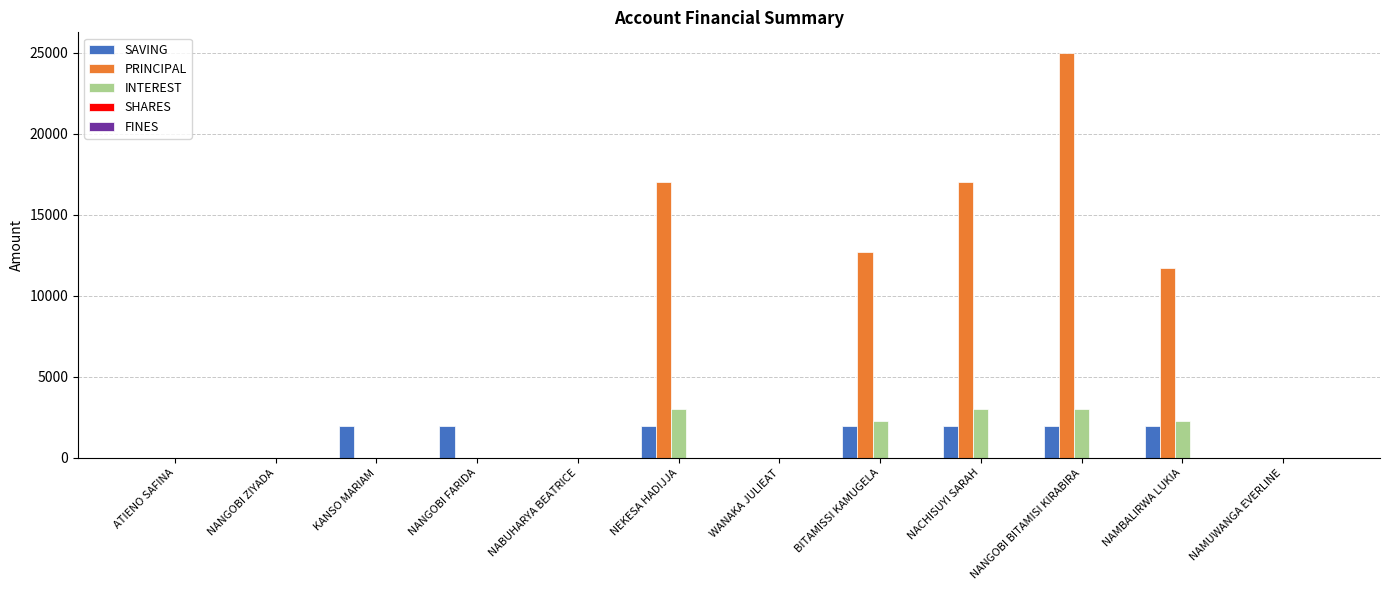

Between WANAKA JULIEAT and BITAMISSI KAMUGELA, which series saw the biggest shift?

PRINCIPAL